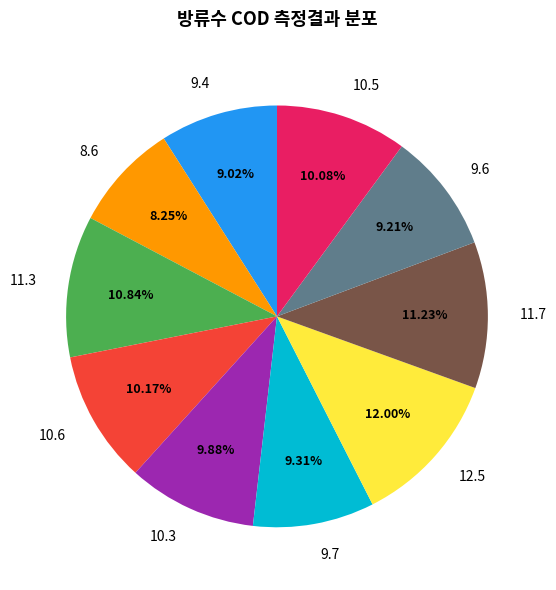

What is the ratio of the value at 8.6 to the value at 11.7?

0.7